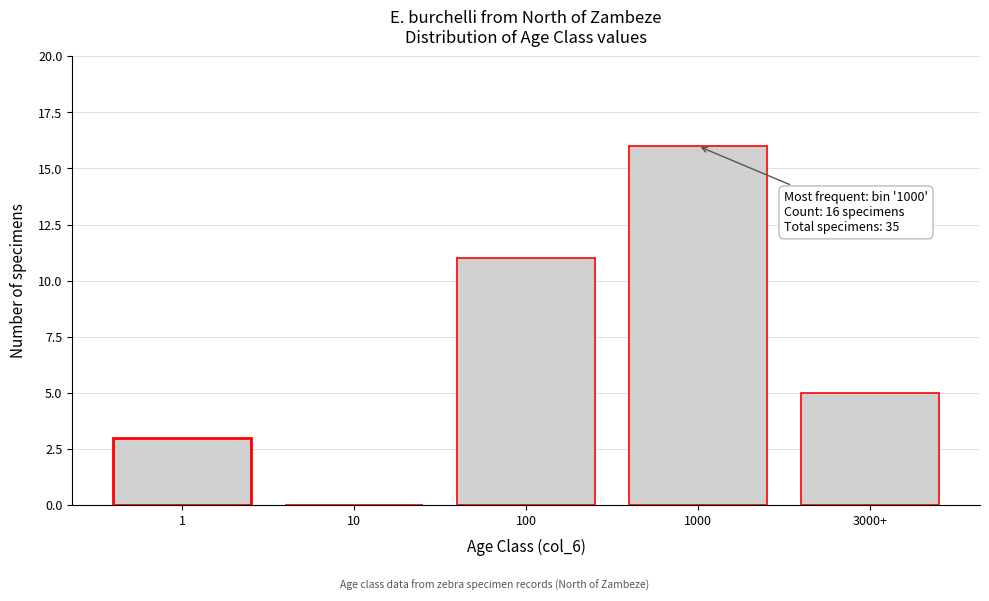

Reading left to right, list all the values displayed in this chart.

1=3	10=0	100=11	1000=16	3000+=5